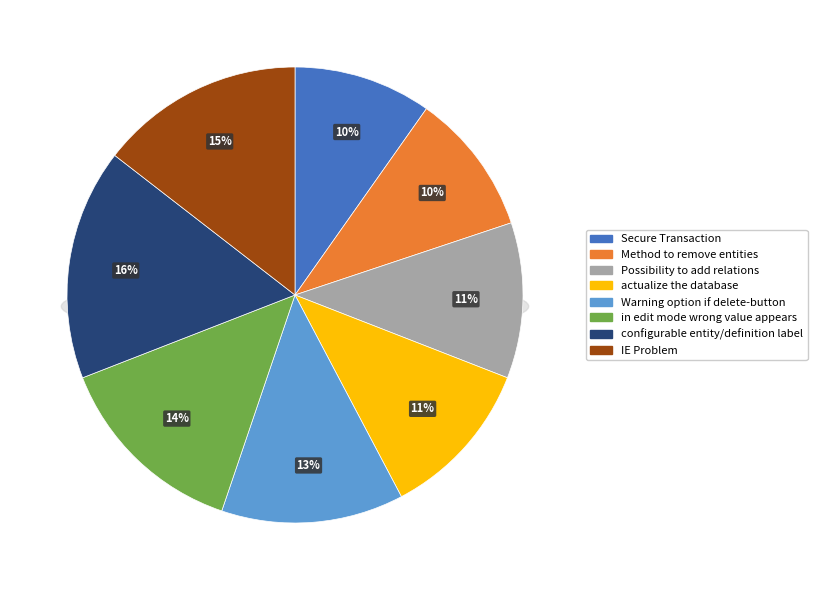

To the nearest percent, what percentage of the pie is in edit mode wrong value appears?

14%